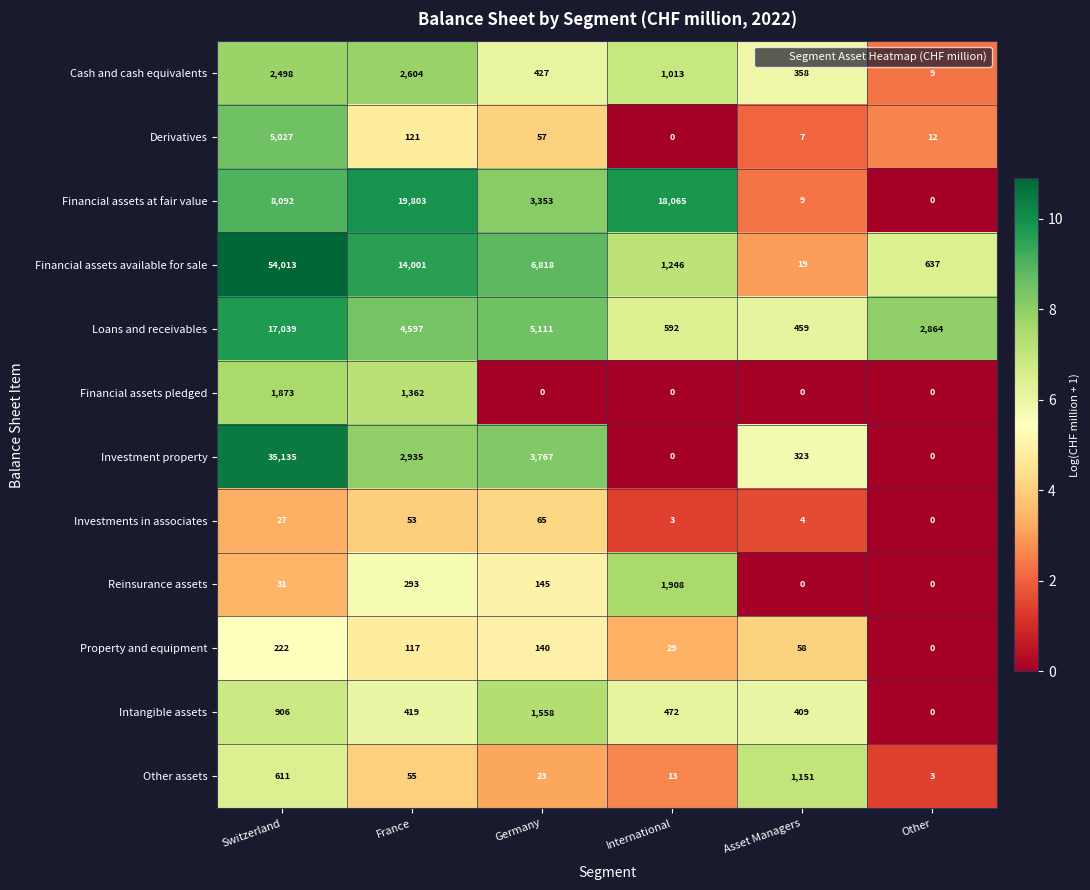

What is the maximum value for Financial assets at fair value?

19803